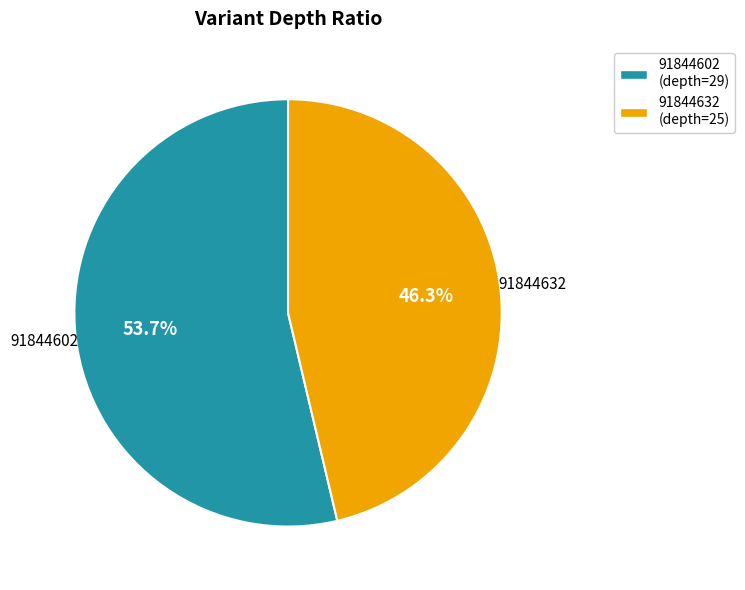

To the nearest percent, what portion does 91844632 represent?

46%